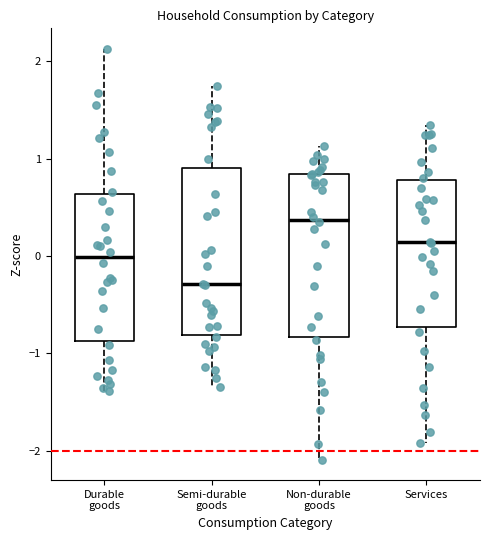

Where does the upper whisker of the box for Durable goods end on the y-axis? The values are not printed on the chart, so give them approximately, as read against the axis.

2.1